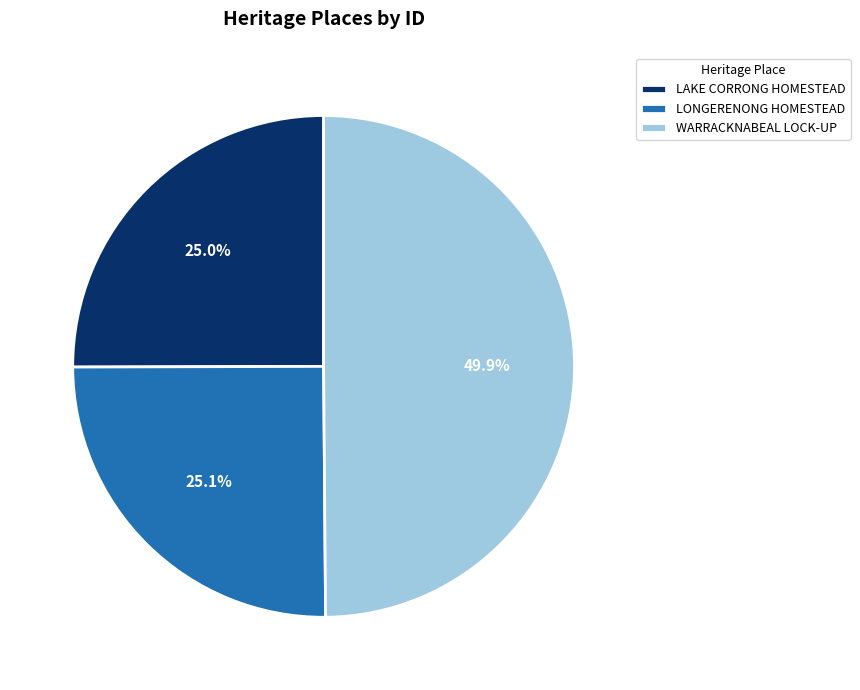

What percentage do LAKE CORRONG HOMESTEAD and LONGERENONG HOMESTEAD together represent?

50.1%